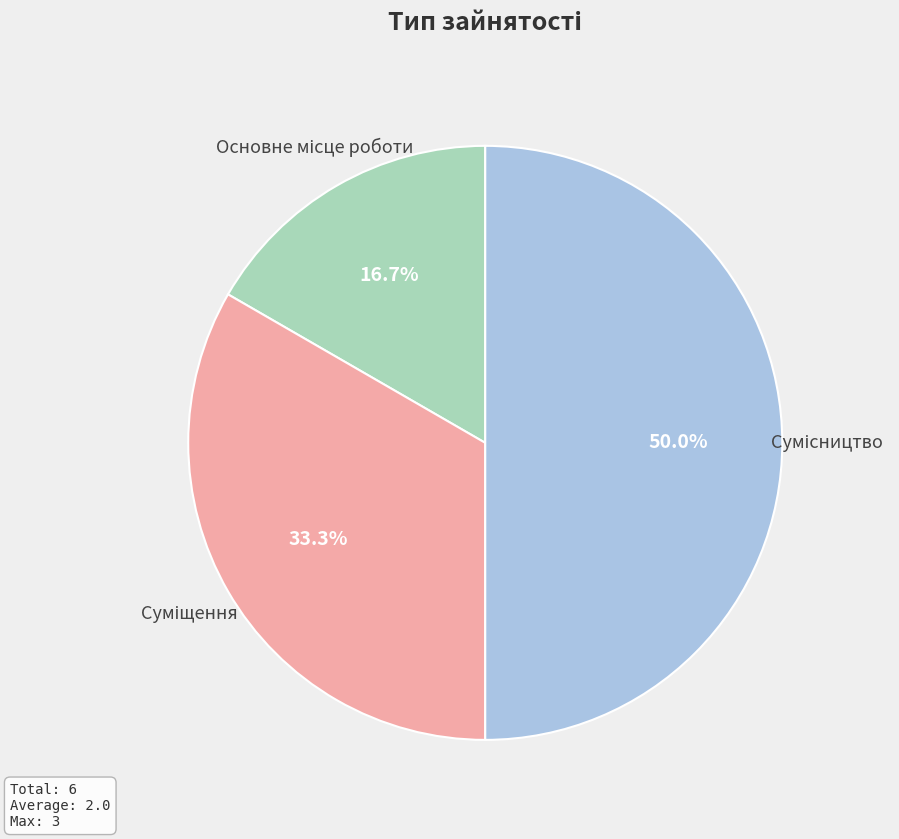

To the nearest percent, what is the average slice percentage?

33%